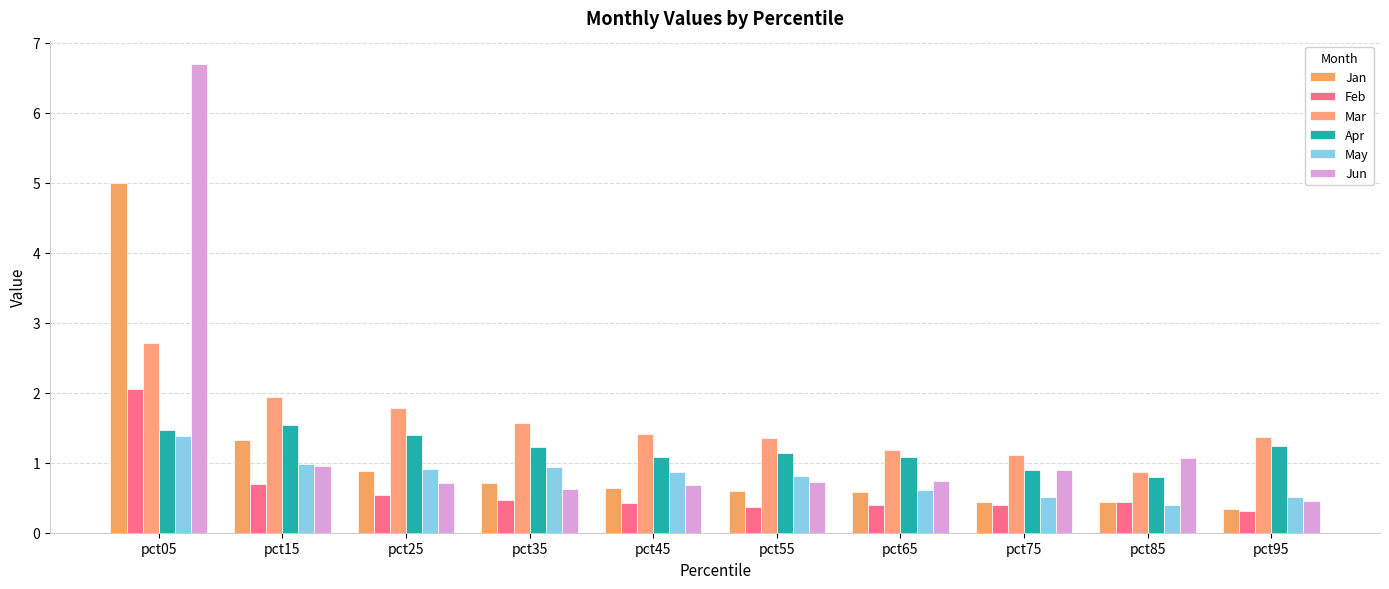

Are the bars grouped side by side (vs. stacked)?

Yes